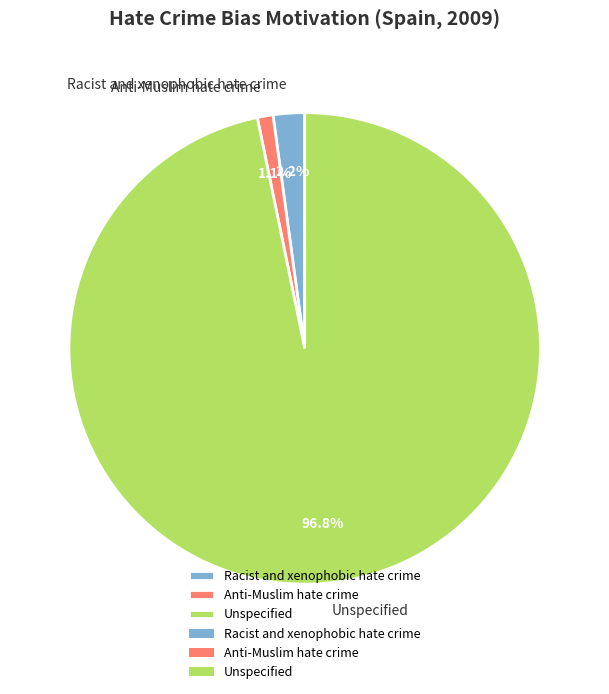

Which category has the smallest portion of the pie?

Anti-Muslim hate crime